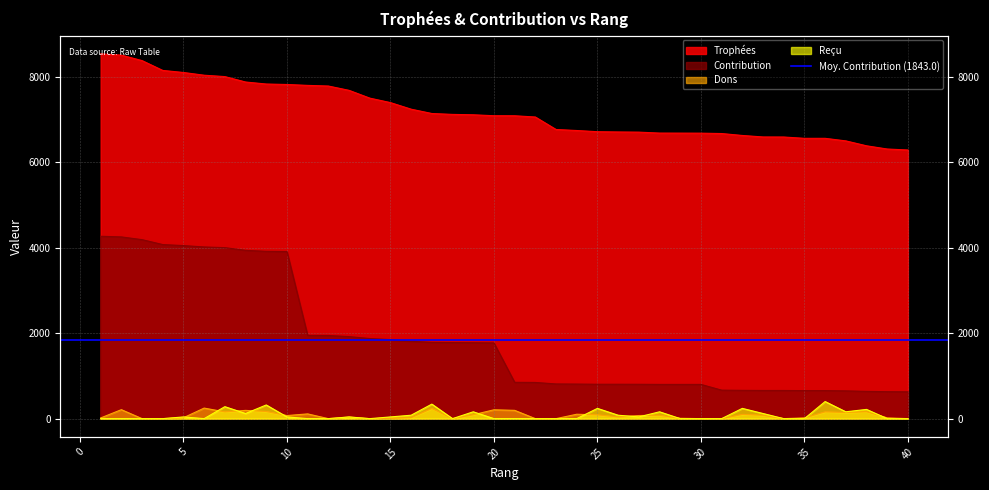

What is the maximum value for Contribution?

4268